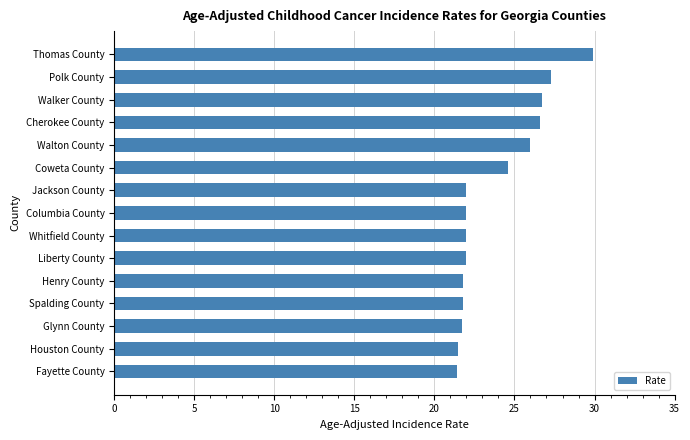

What is the label of the 4th bar from the bottom?

Spalding County